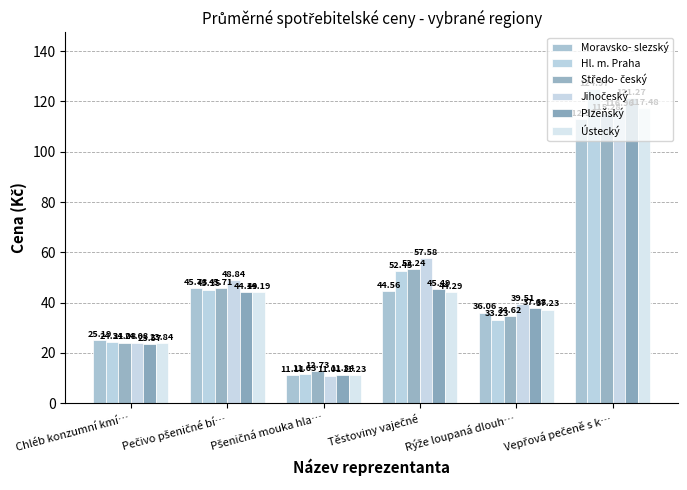

At Těstoviny vaječné, list the series in order from smallest to largest.

Ústecký, Moravsko- slezský, Plzeňský, Hl. m. Praha, Středo- český, Jihočeský